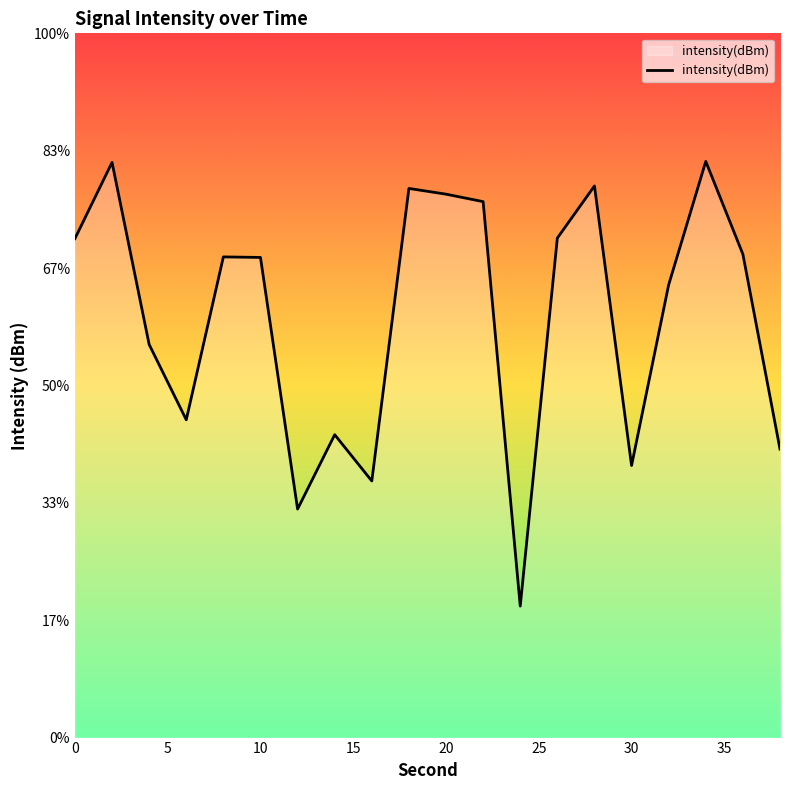

How many interior local peaks (higher than both neighbors) does the data have?

6